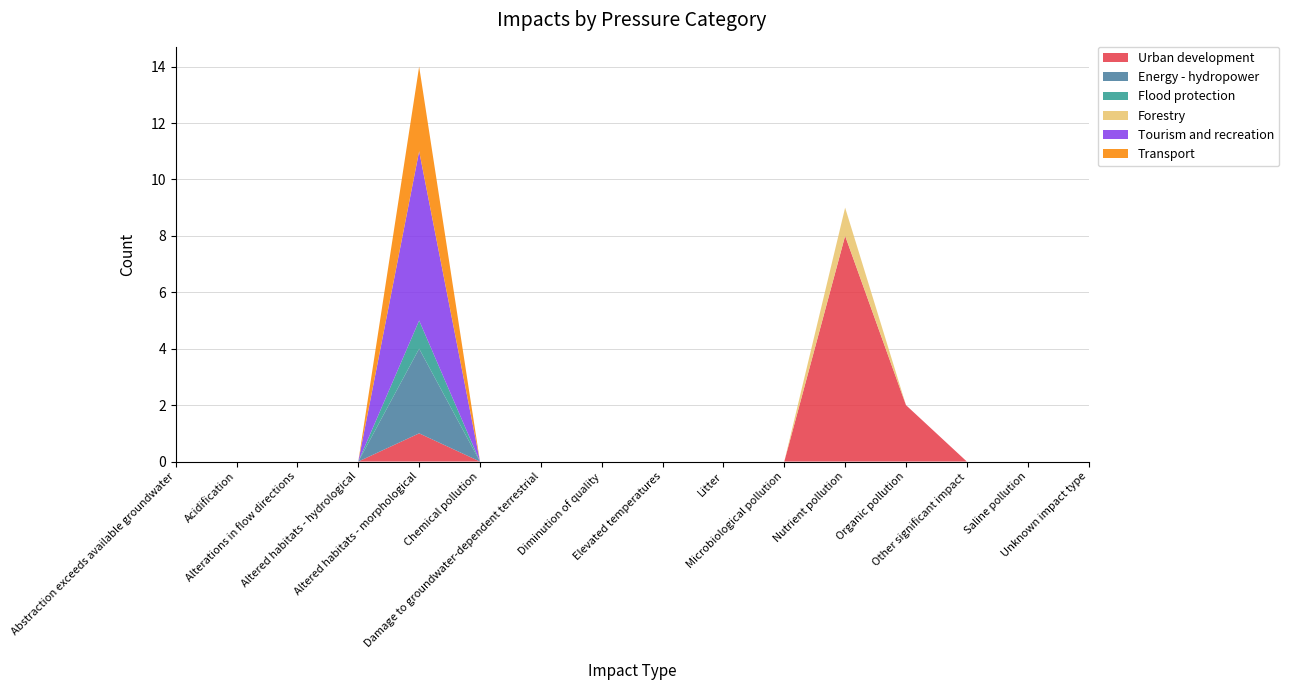

Reading left to right, what are all the values shown in this chart?

Urban development: 0	0	0	0	1	0	0	0	0	0	0	8	2	0	0	0
Energy - hydropower: 0	0	0	0	3	0	0	0	0	0	0	0	0	0	0	0
Flood protection: 0	0	0	0	1	0	0	0	0	0	0	0	0	0	0	0
Forestry: 0	0	0	0	0	0	0	0	0	0	0	1	0	0	0	0
Tourism and recreation: 0	0	0	0	6	0	0	0	0	0	0	0	0	0	0	0
Transport: 0	0	0	0	3	0	0	0	0	0	0	0	0	0	0	0